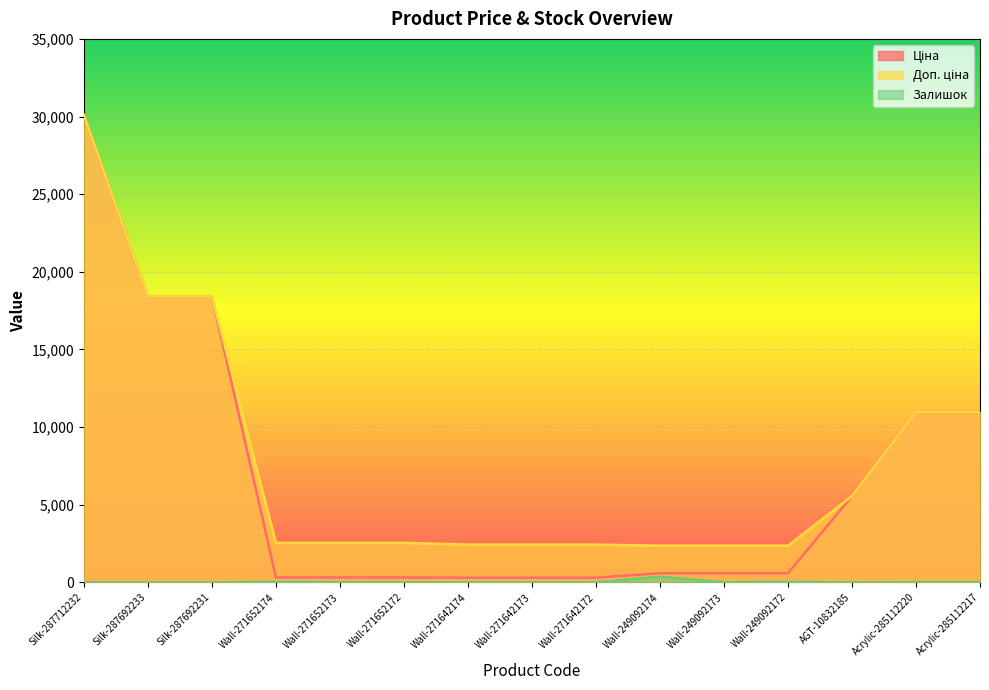

What is the sum of the Ціна values at Silk-287692231 and Wall-271642173?

18725.0